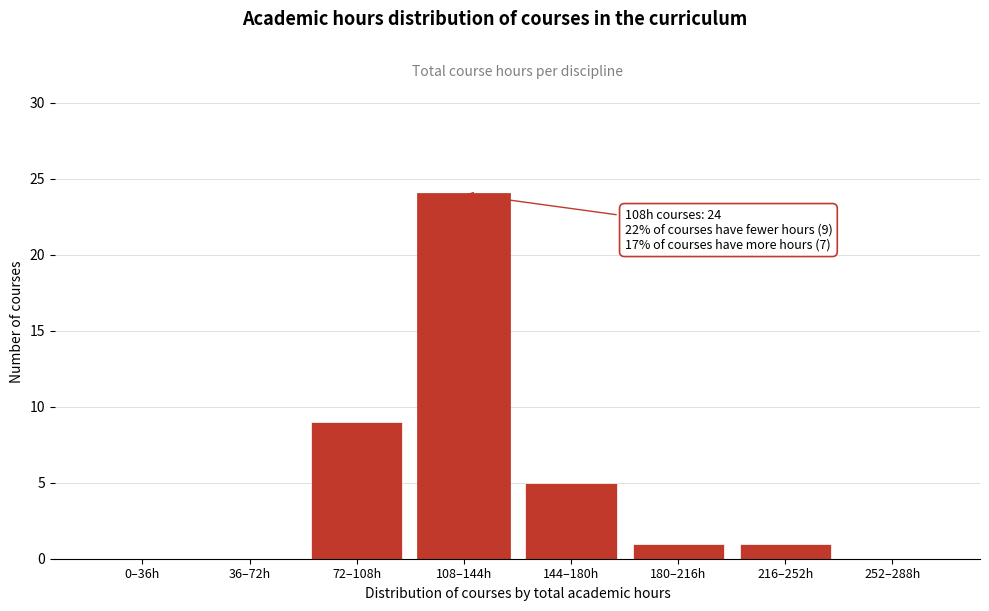

Reading left to right, what are all the values shown in this chart?

0–36h=0	36–72h=0	72–108h=9	108–144h=24	144–180h=5	180–216h=1	216–252h=1	252–288h=0